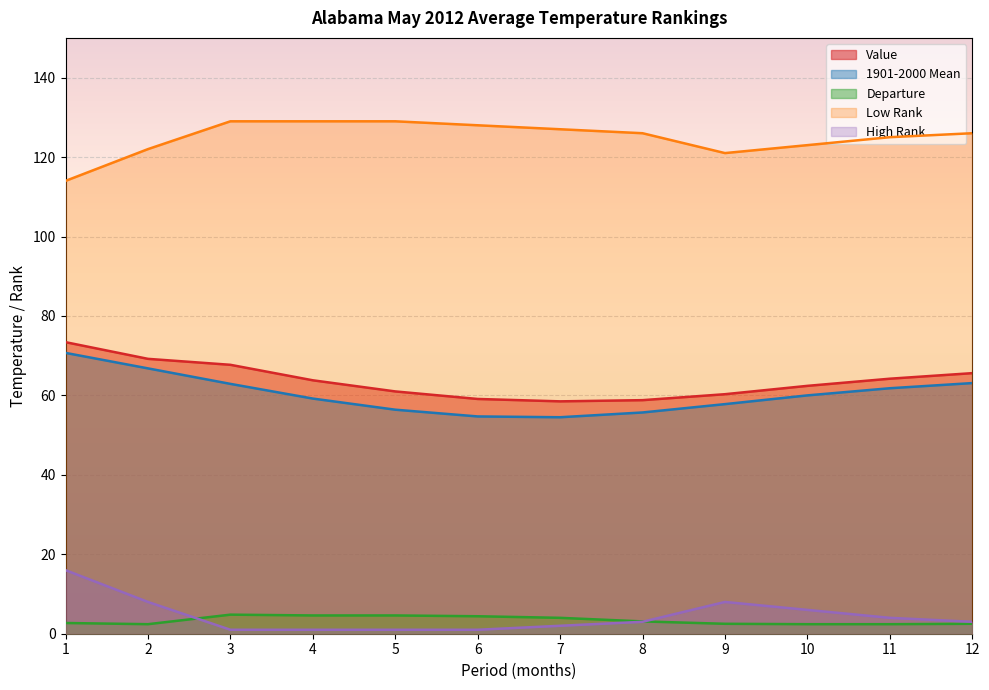

Which series changed the most between 3 and 4?

Value